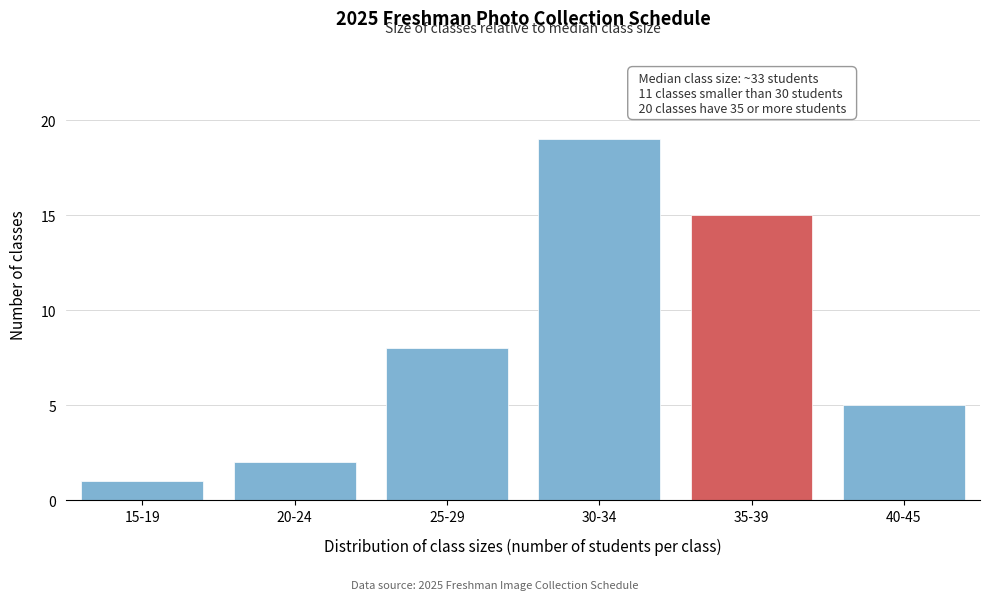

Reading right to left, what are all the values shown in this chart?

40-45=5	35-39=15	30-34=19	25-29=8	20-24=2	15-19=1